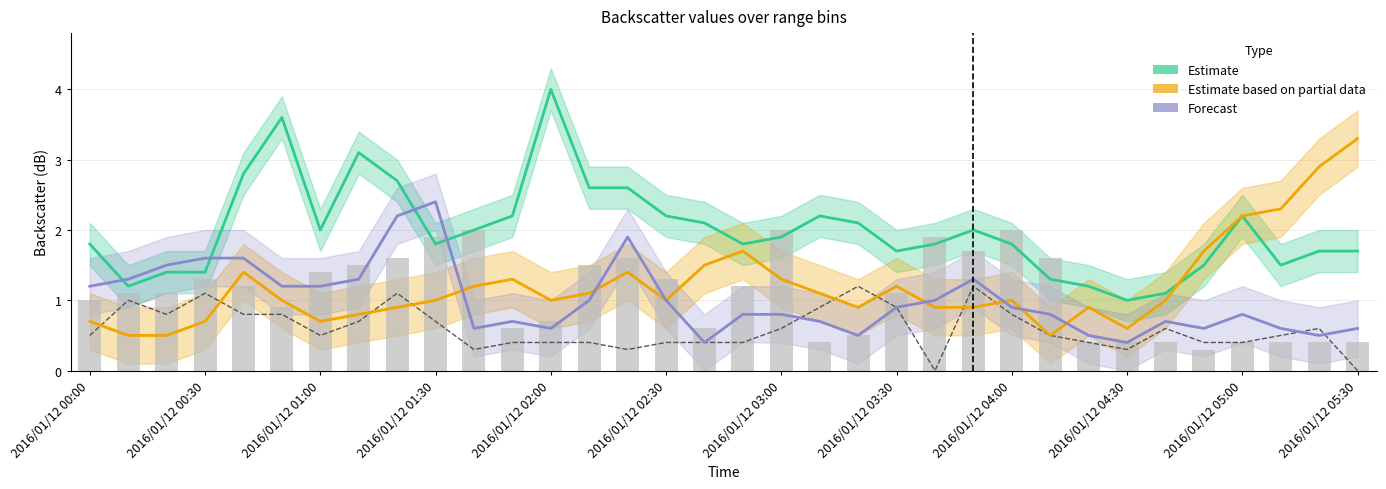

What is the spread (max minus min) of values at 2016/01/12 05:20?

2.5